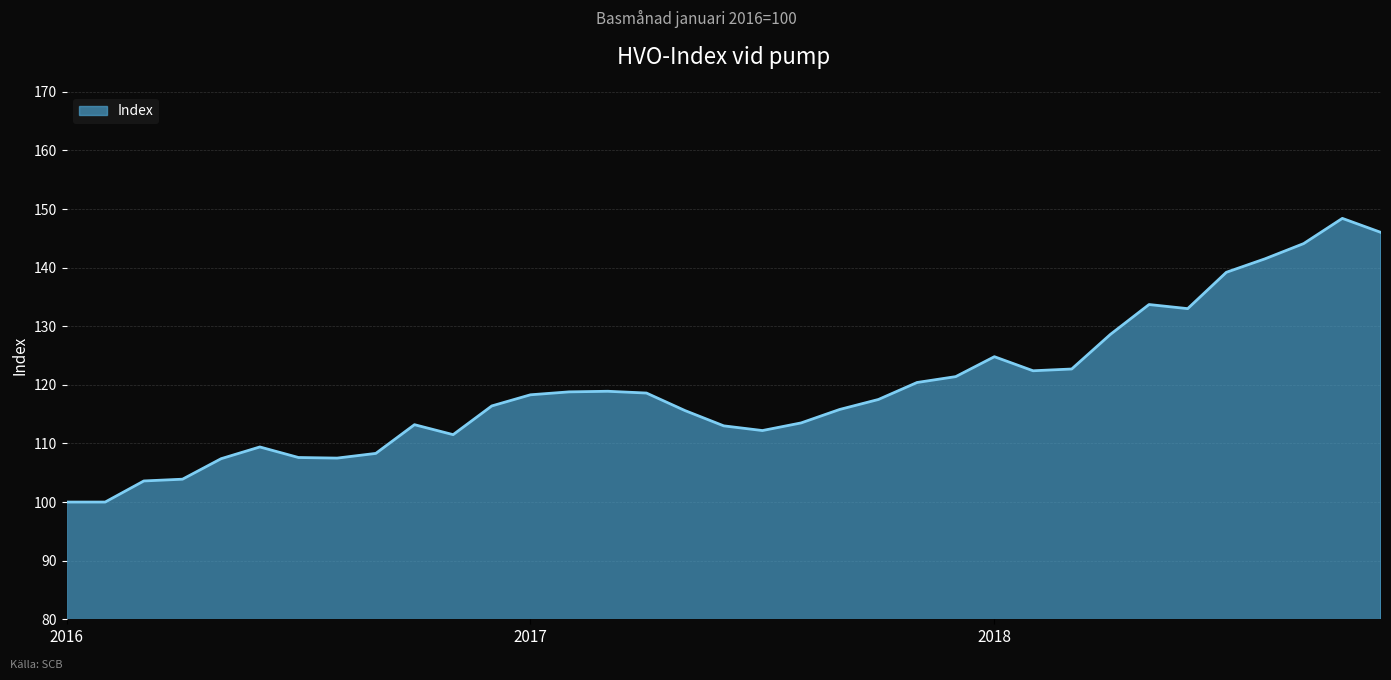

What is the difference between the maximum and minimum values?

48.4